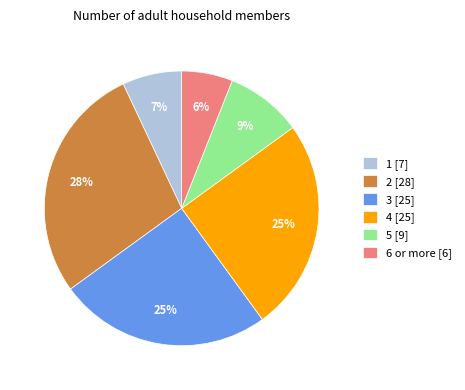

Is the sum of 4 and 2 greater than half?

Yes